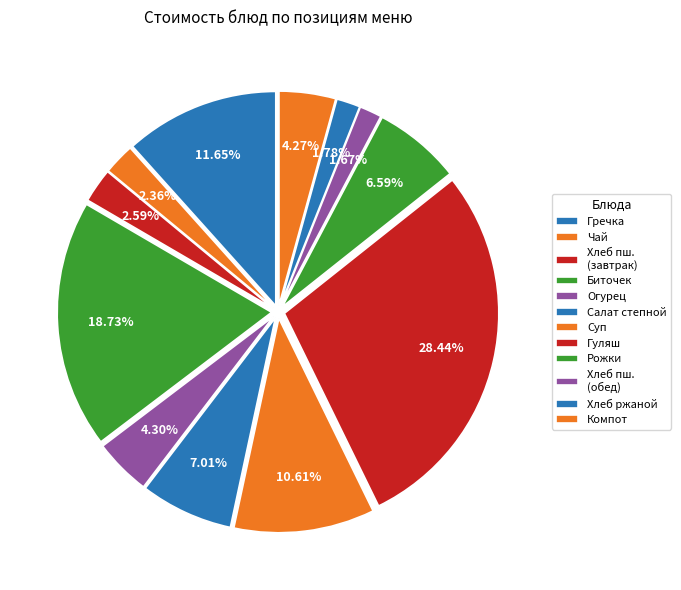

Count the number of slices in the pie.

12